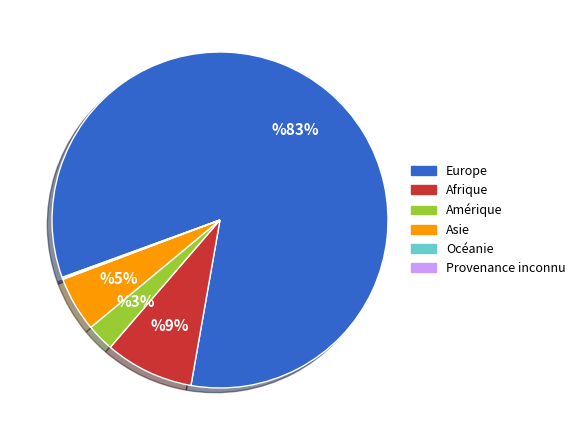

To the nearest percent, what is the difference between the largest and smallest slice percentages?

83%